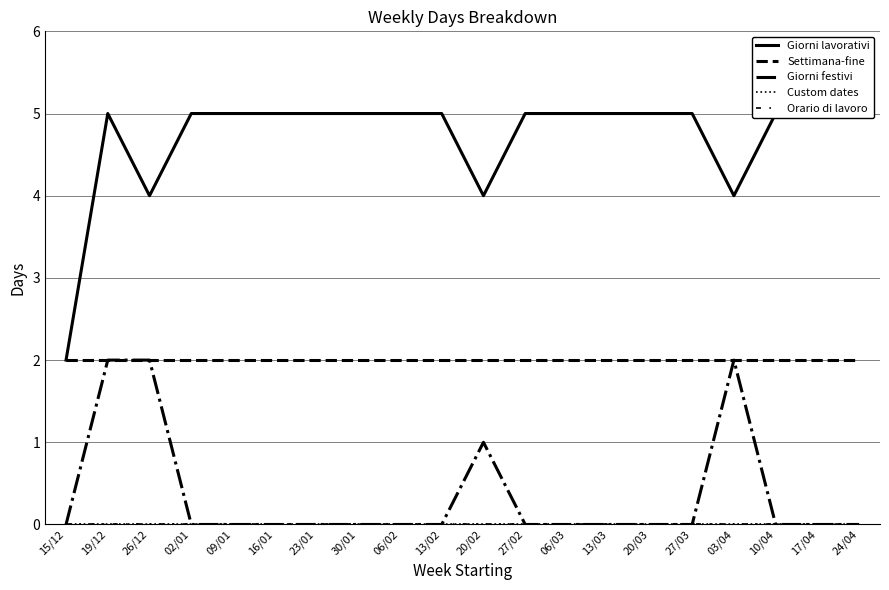

How many series are shown in this chart?

5